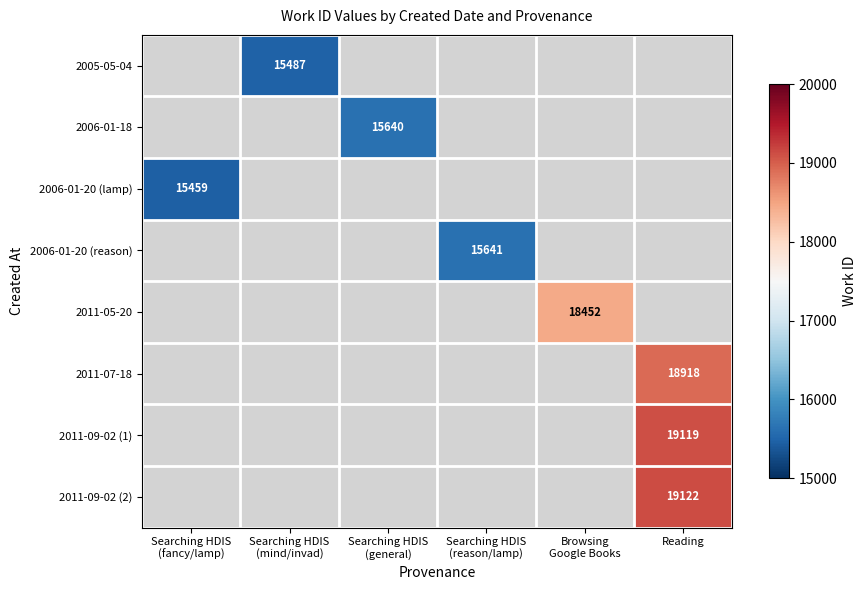

What is the minimum value shown in the chart?

15459.0